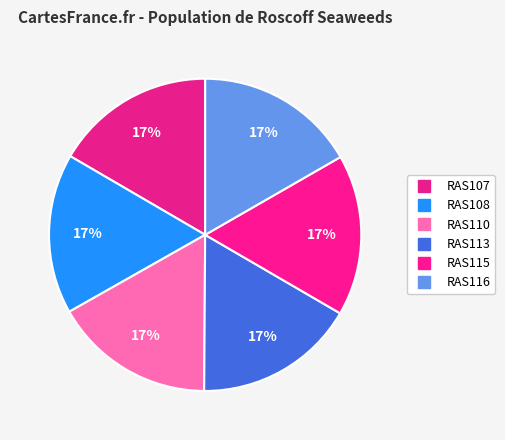

What percentage is the RAS110 slice, to the nearest percent?

17%